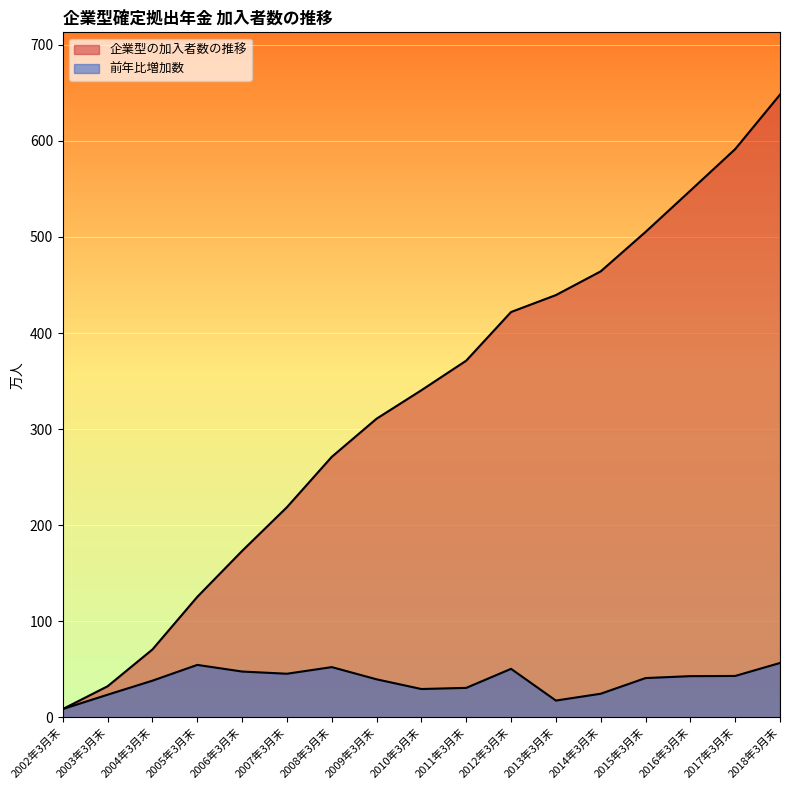

Rank the series by their maximum value, from highest to lowest.

企業型の加入者数の推移, 前年比増加数